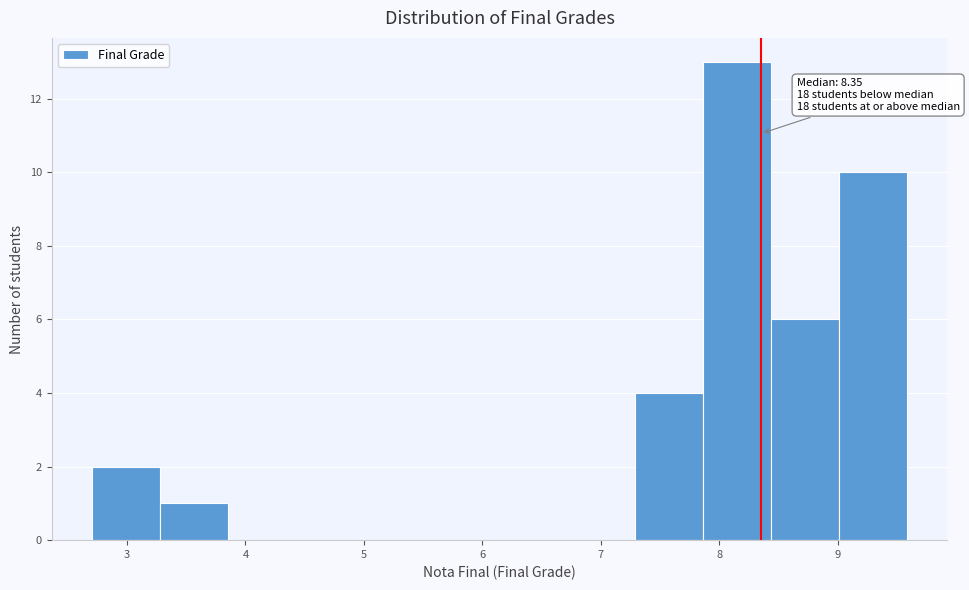

Over which range of the x-axis is the bar tallest?

7.9 to 8.4